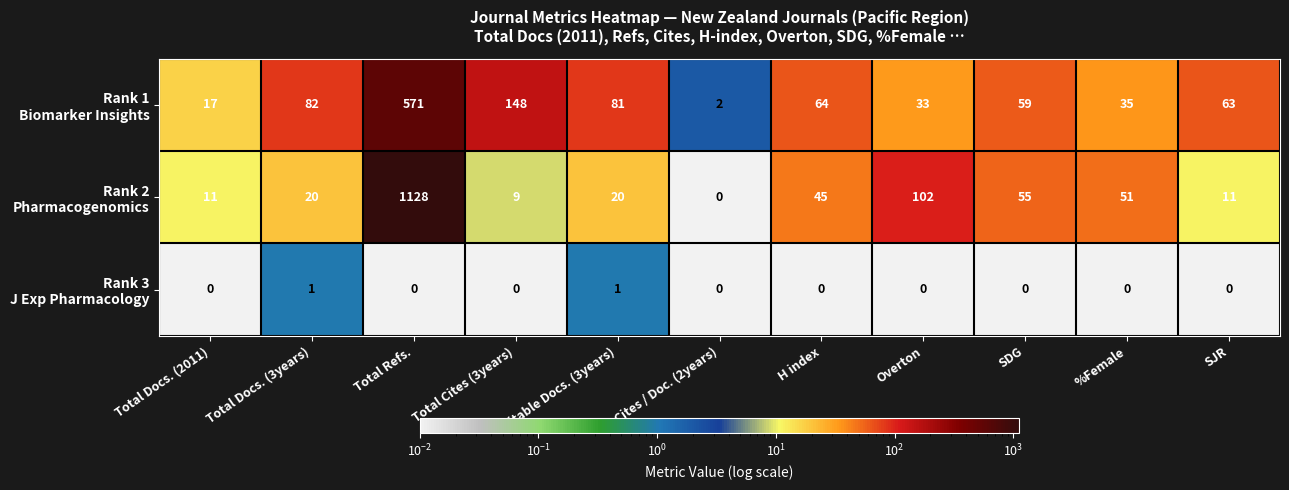

At which category is the sum across all series the highest?

Total Refs.